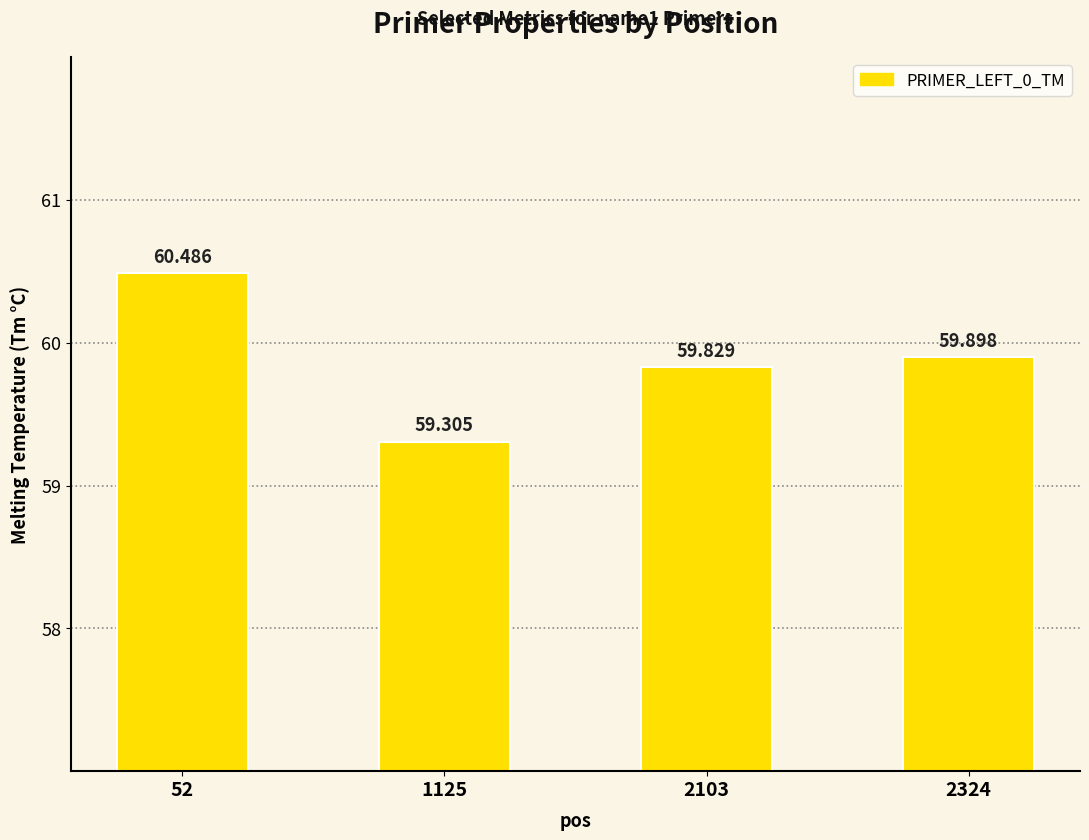

The value at 52 is 30.9. True or false?

False